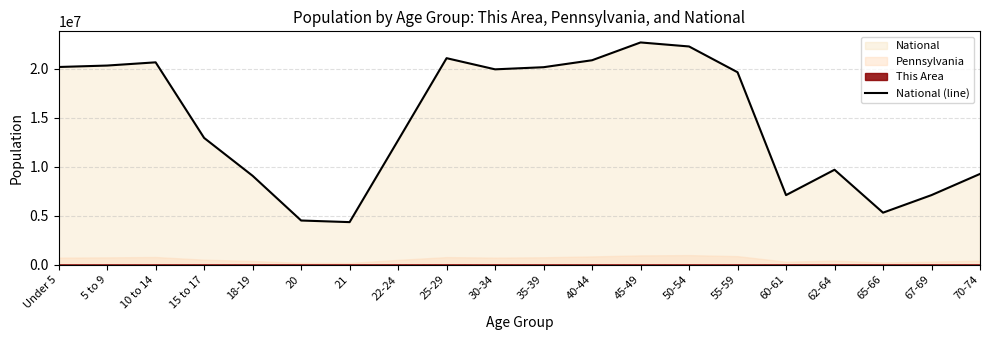

Reading left to right, extract all data points from this chart.

20201362	20348657	20677194	12954254	9086089	4519129	4354294	12712576	21101849	19962099	20179642	20890964	22708591	22298125	19664805	7113727	9704197	5319902	7115361	9278166